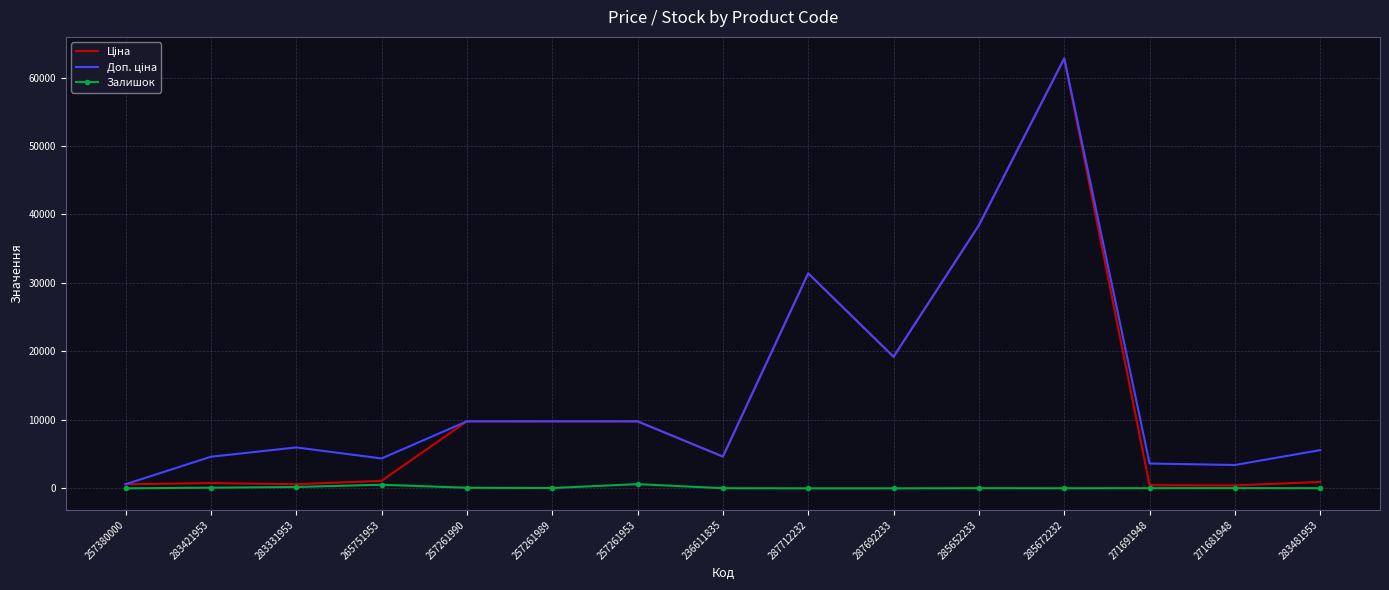

At which category is the sum across all series the highest?

285672232